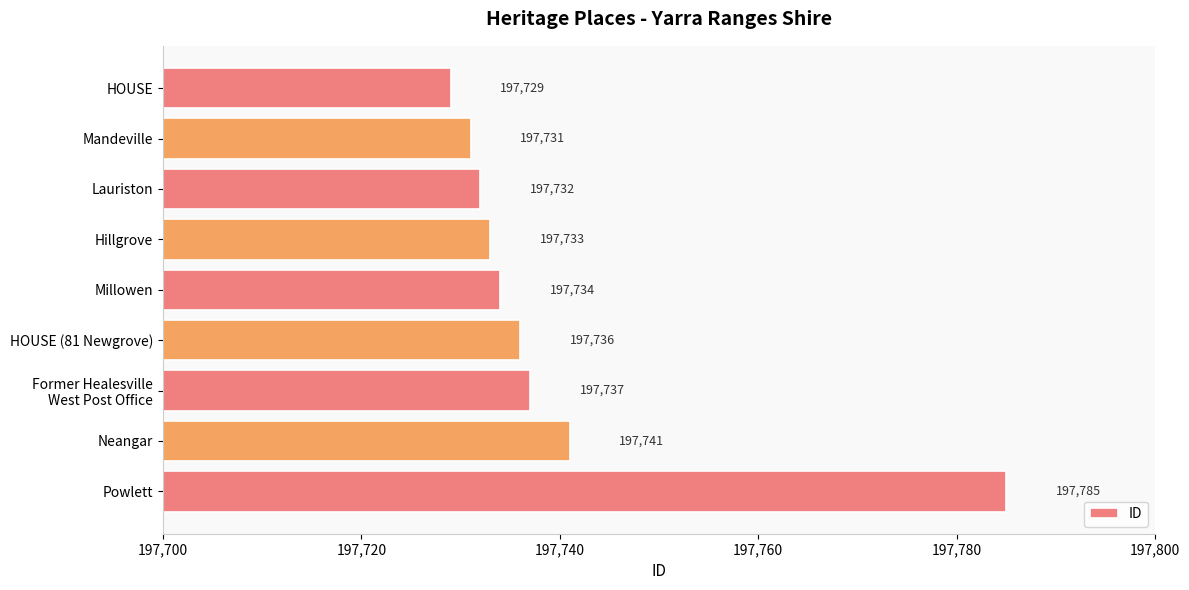

What is the average value?

197740